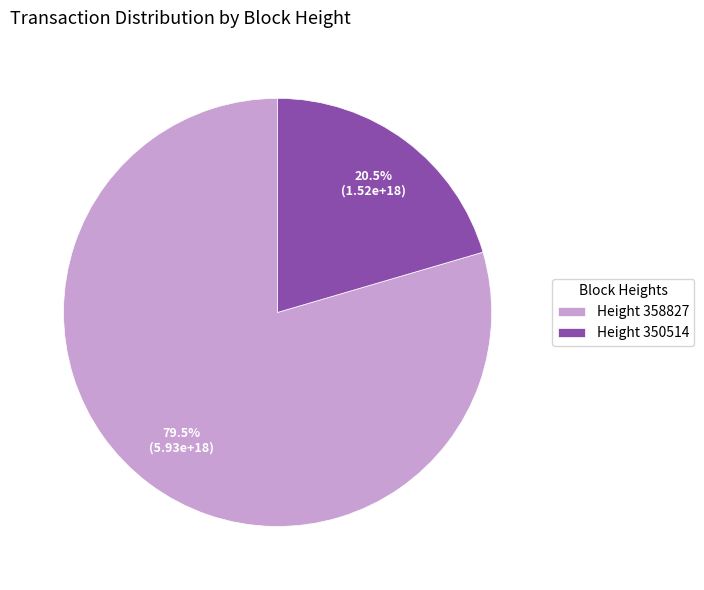

Which slice represents more than half of the pie?

Height 358827